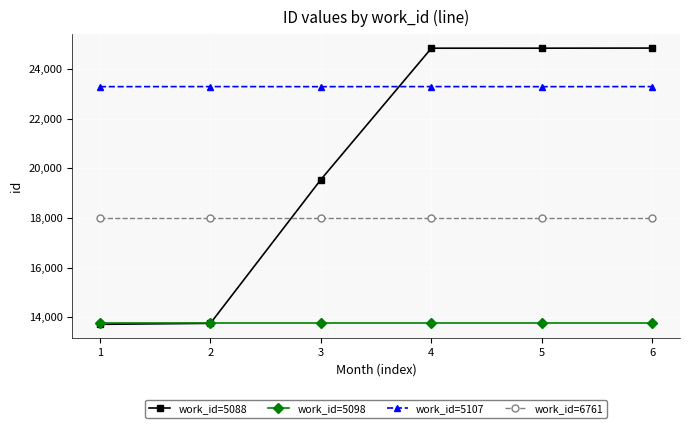

How many data points in work_id=5107 are less than 23296?

3